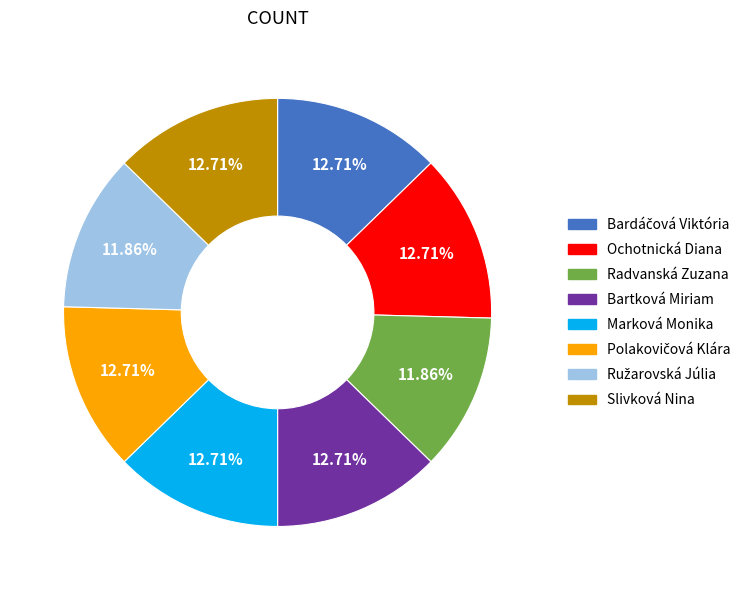

Which has a higher value, Bartková Miriam or Radvanská Zuzana?

Bartková Miriam